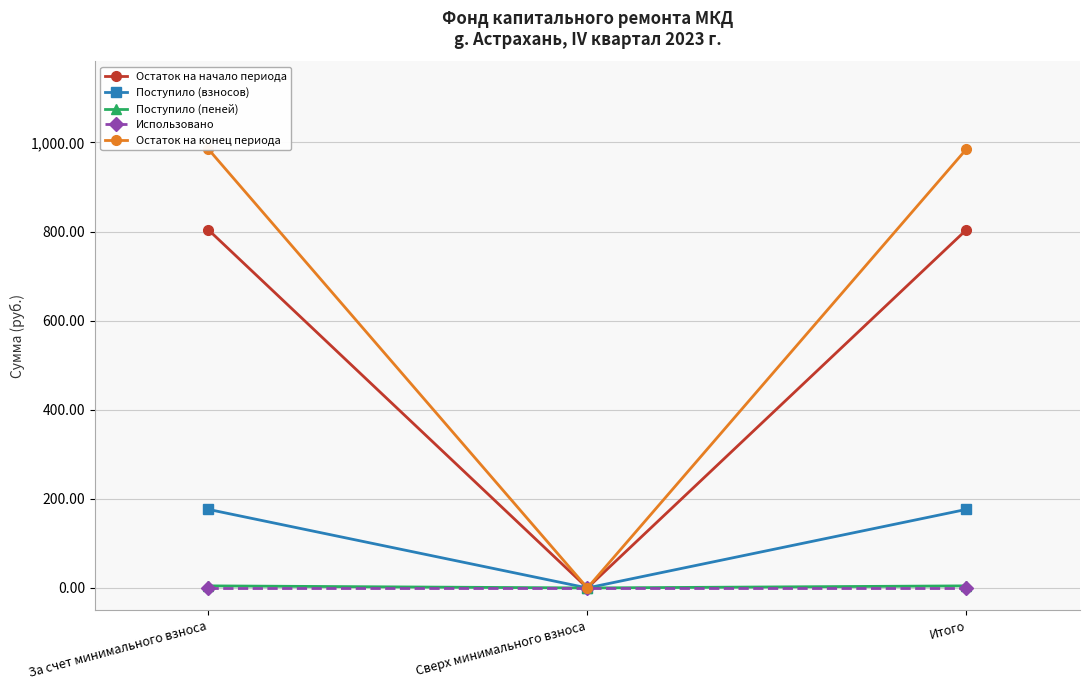

Reading left to right, list all the values displayed in this chart.

Остаток на начало периода: 803.8	0.0	803.8
Поступило (взносов): 176.3	0.0	176.3
Поступило (пеней): 4.7	0.0	4.7
Использовано: 0.0	0.0	0.0
Остаток на конец периода: 984.7	0.0	984.7